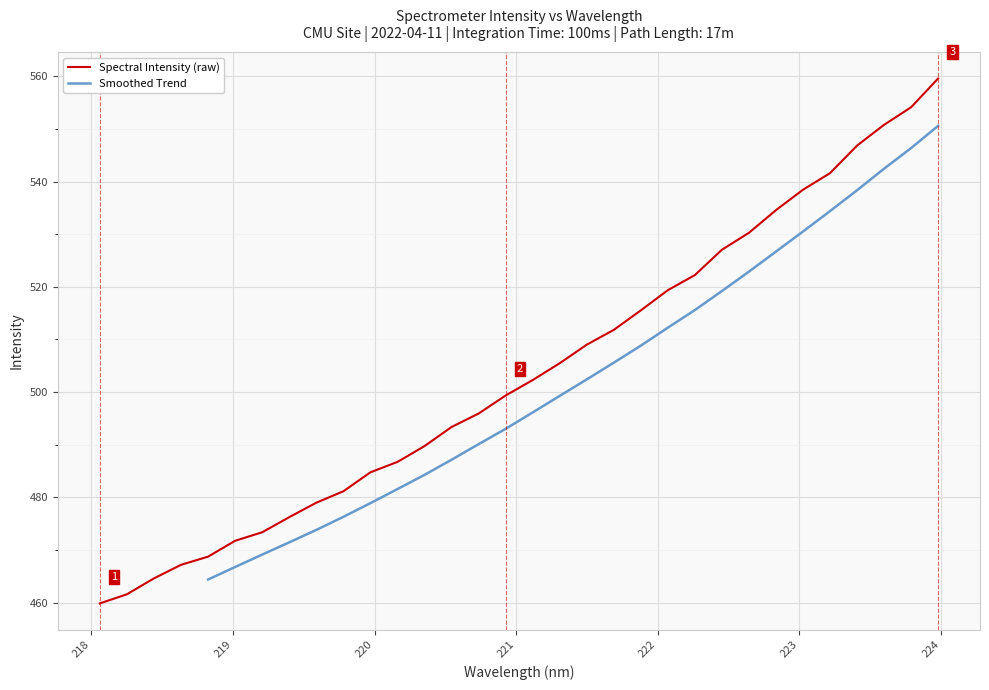

What is the value of the 18th point from the left?

505.5